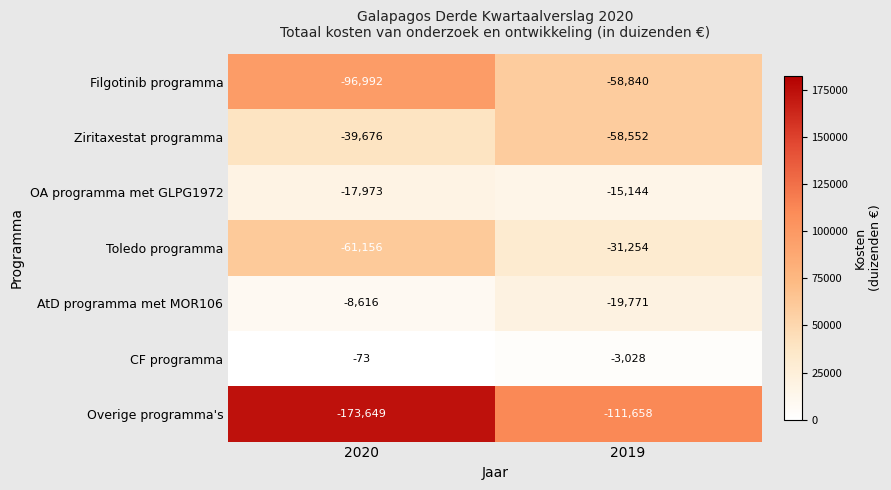

Which series has the widest spread of values?

Overige programma's